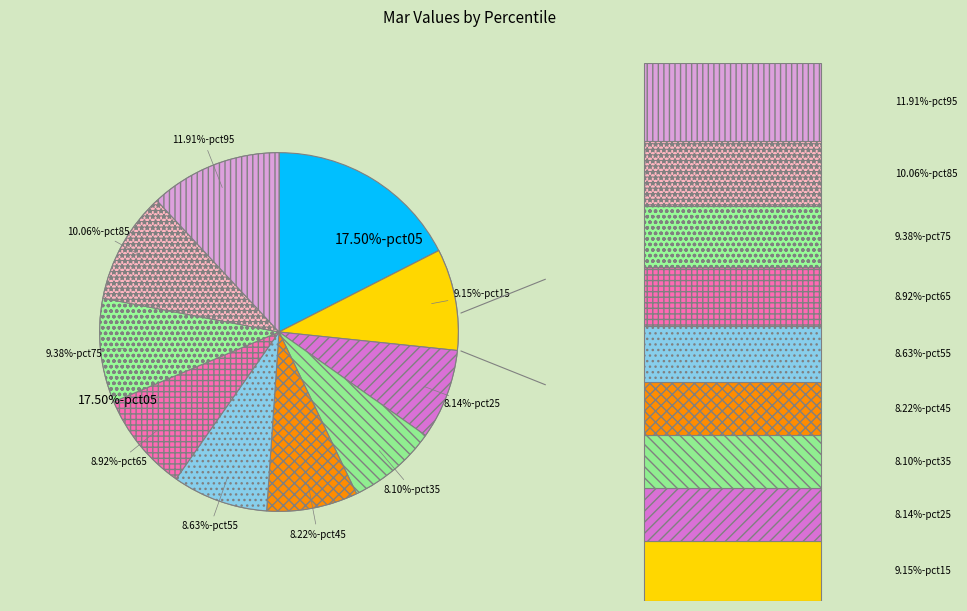

To the nearest percent, what is the combined percentage of pct95 and pct35?

20%